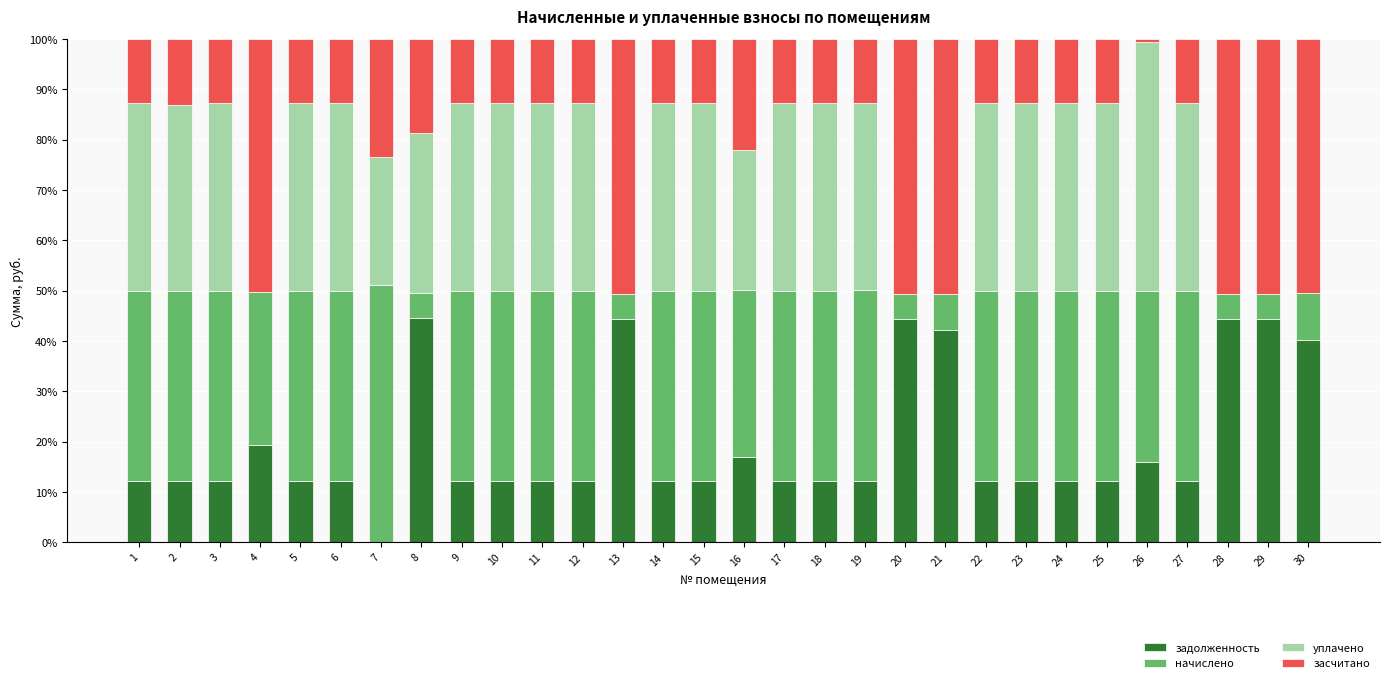

Count the number of categories in the chart.

30